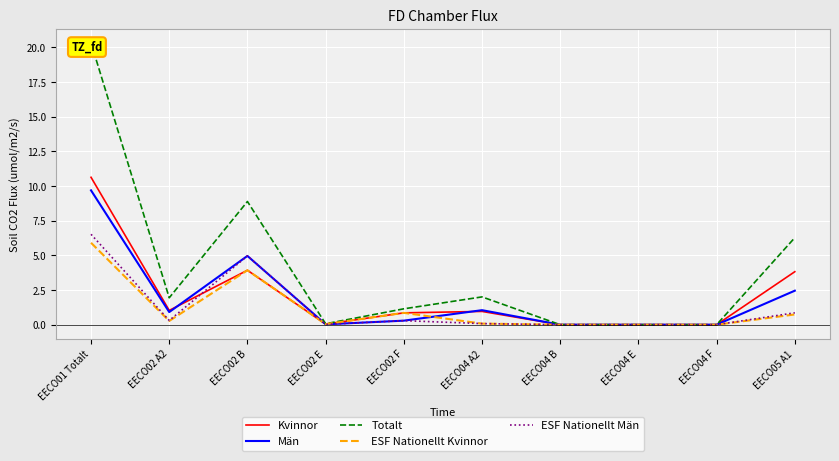

List the series in order of their peak value, lowest first.

ESF Nationellt Kvinnor, ESF Nationellt Män, Män, Kvinnor, Totalt